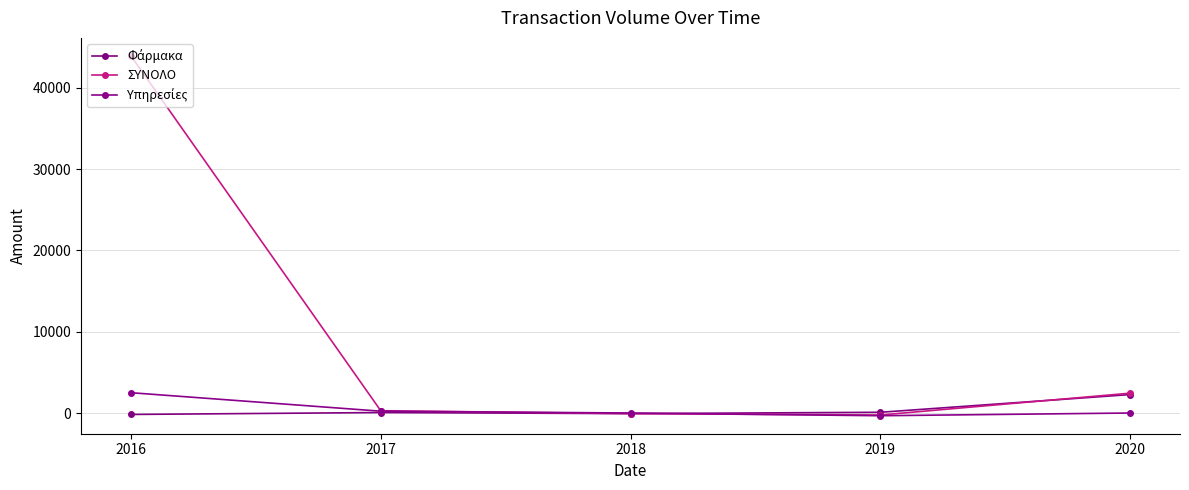

The Υπηρεσίες series shows 223.2 at 2017. True or false?

True